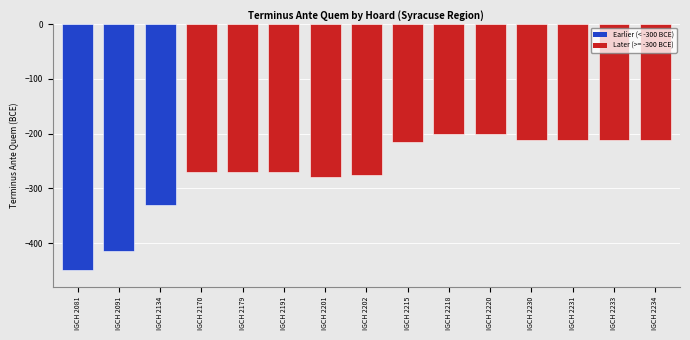

Count the number of values greater than -270.

7